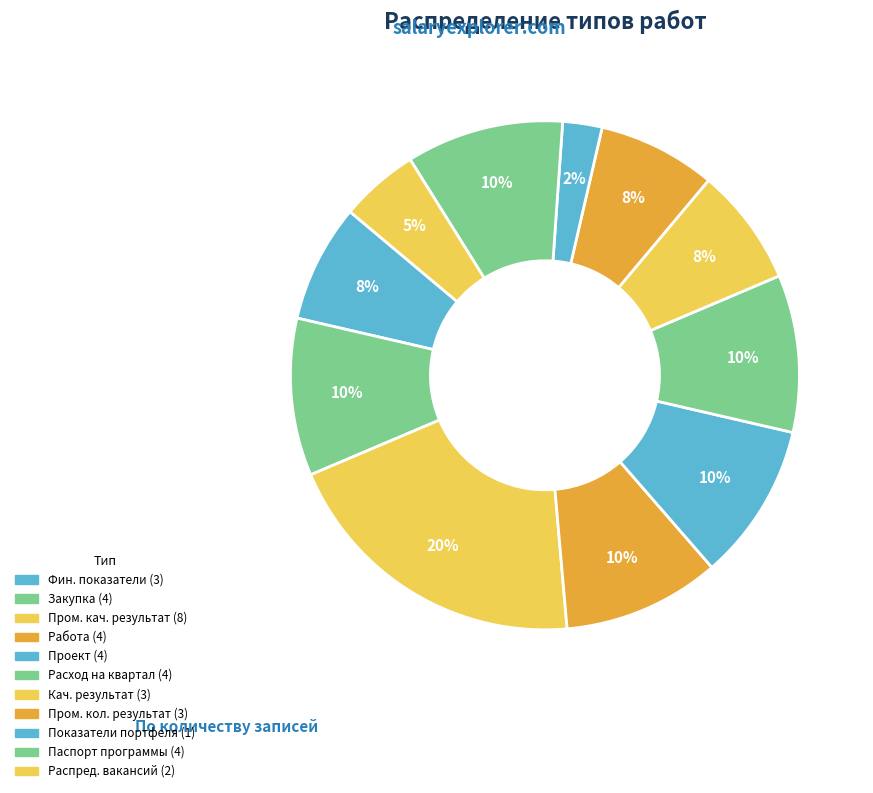

How many slices are in this pie chart?

11